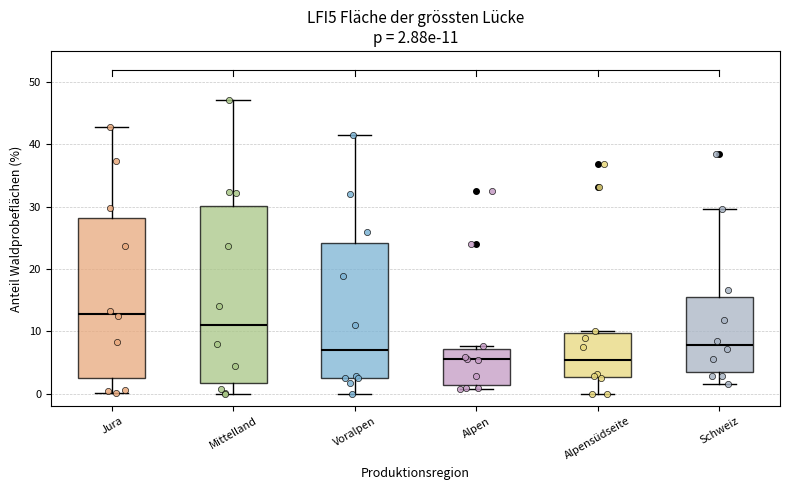

Which box's median line is the highest?

Jura